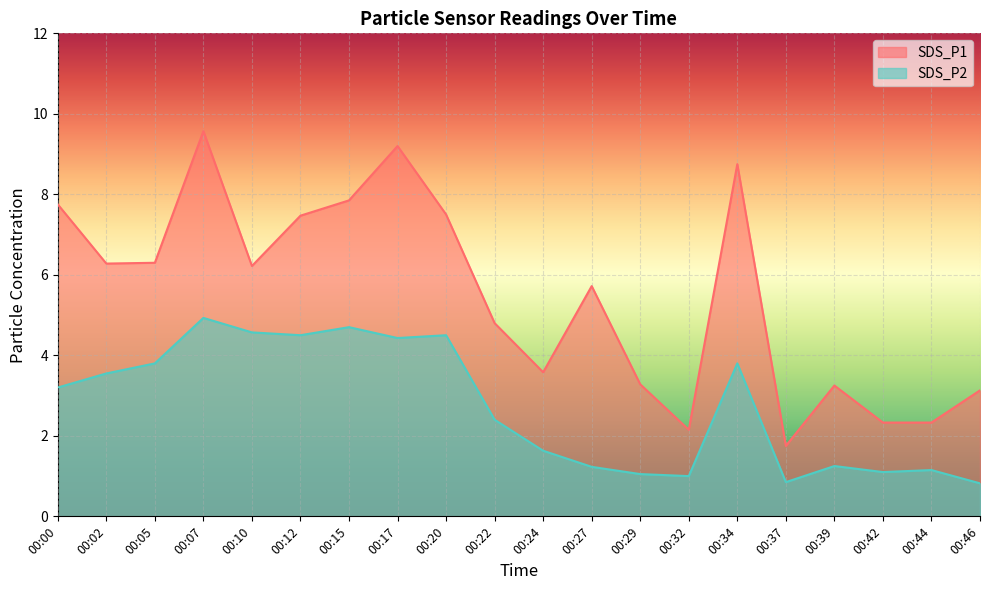

True or false: SDS_P1 and SDS_P2 cross at least once.

False